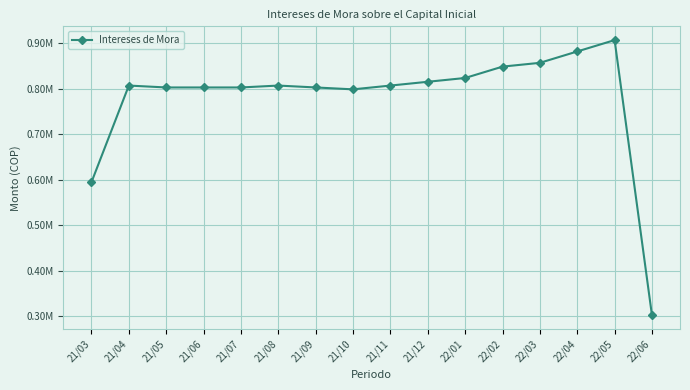

What is the sum of all values?

12457608.7